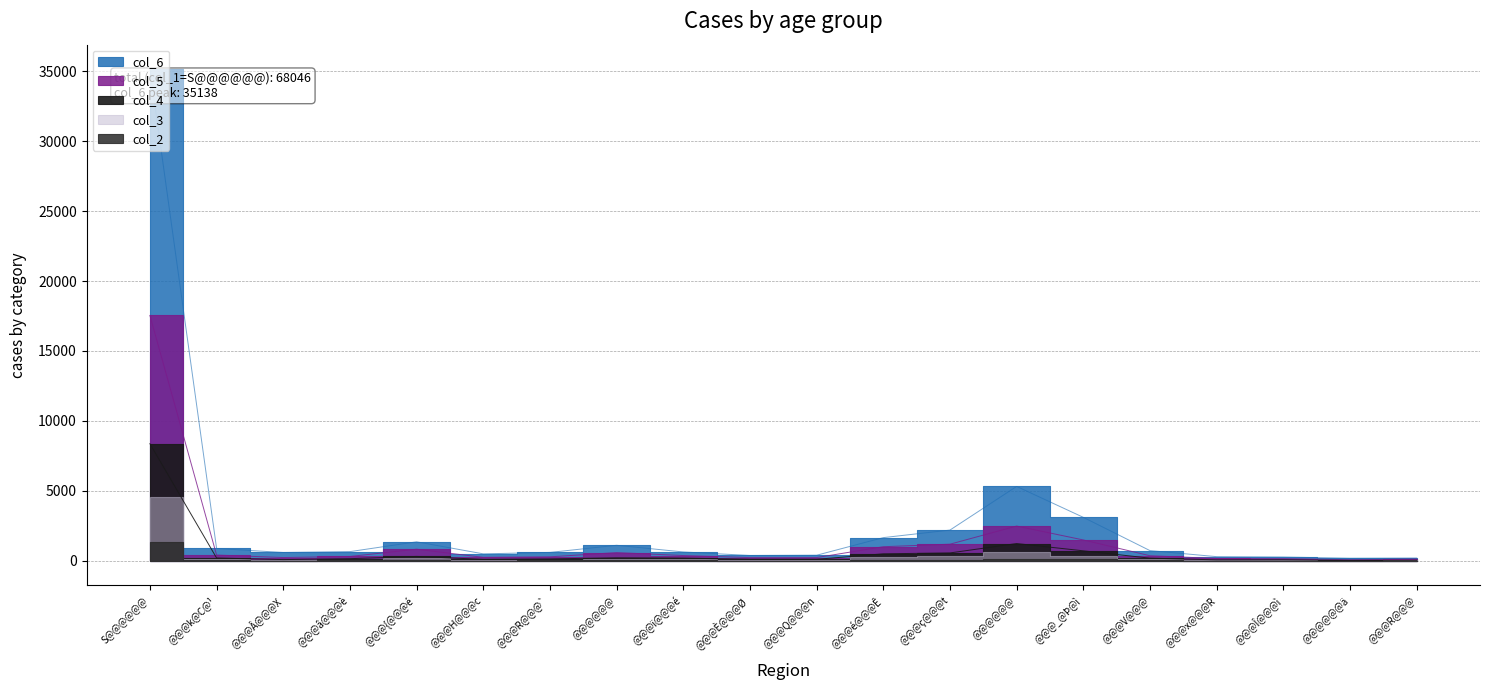

What is the difference between the highest and lowest values at @@@@@@?

893